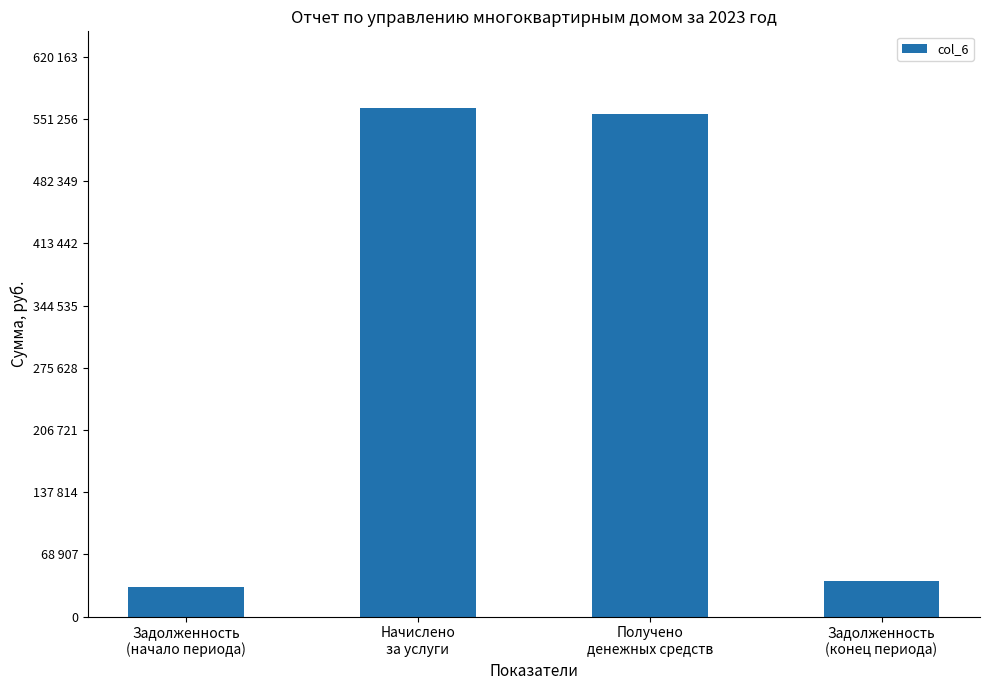

The chart shows a value of 976277.0 at Начислено
за услуги. True or false?

False